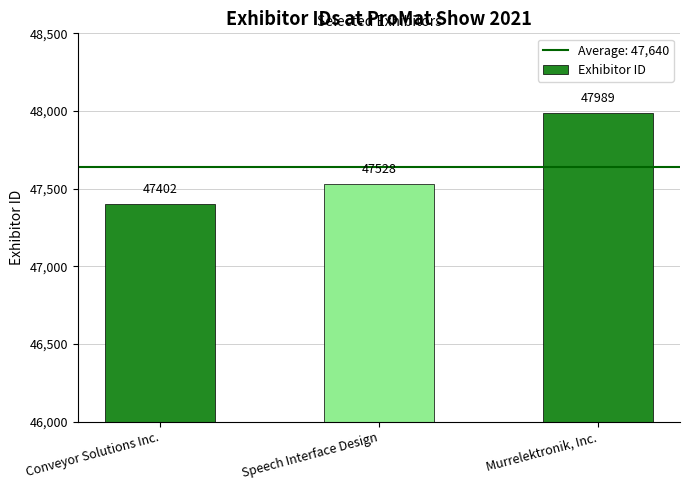

List the labels in order of value, largest first.

Murrelektronik, Inc., Speech Interface Design, Conveyor Solutions Inc.